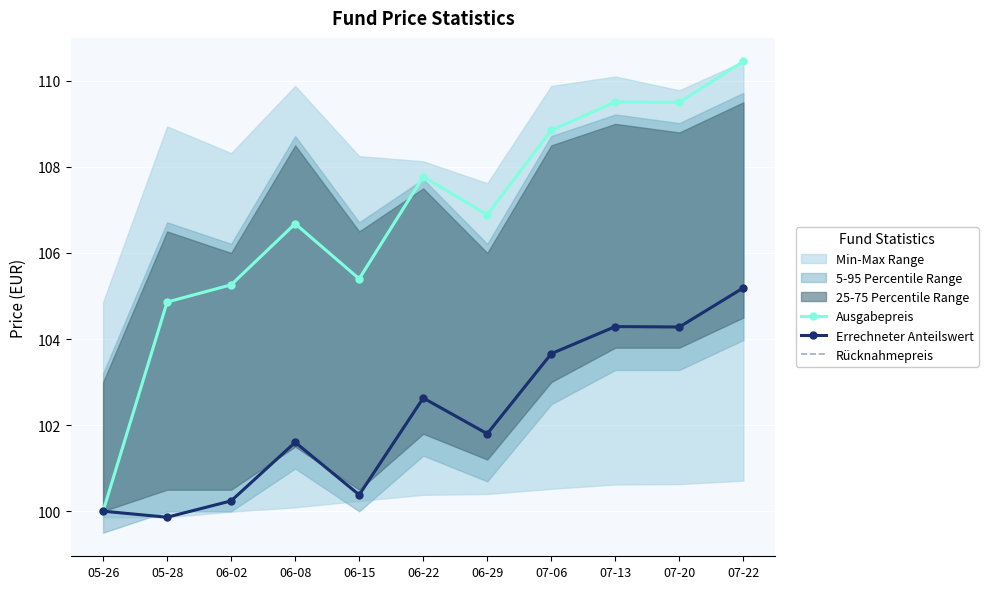

What is the value of the Ausgabepreis point at the 2nd from the left?

104.9